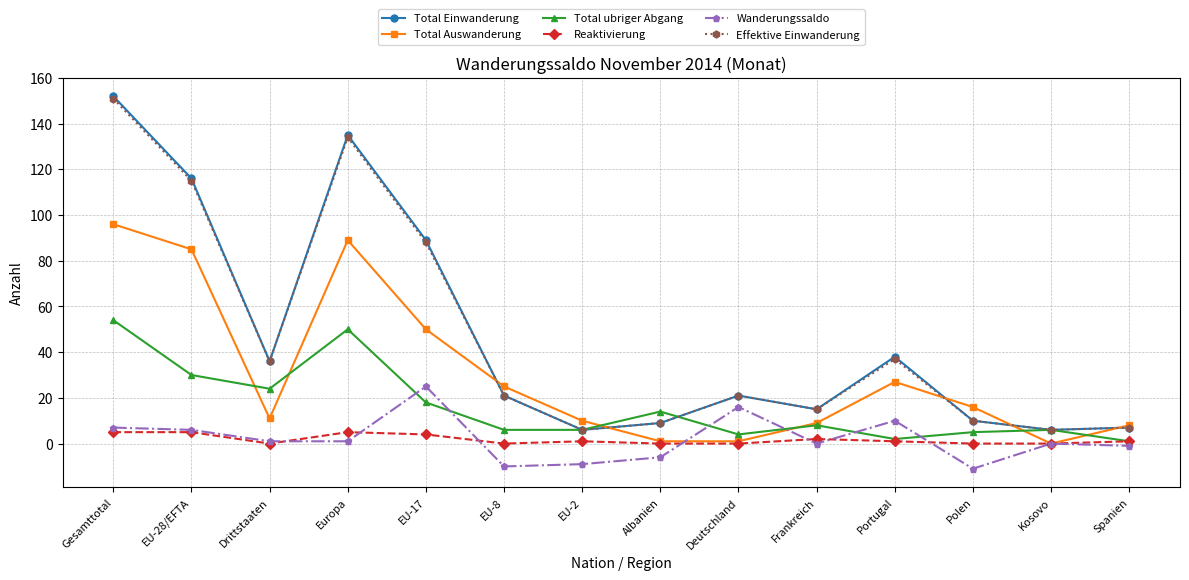

What is the sum of all Effektive Einwanderung values?

656